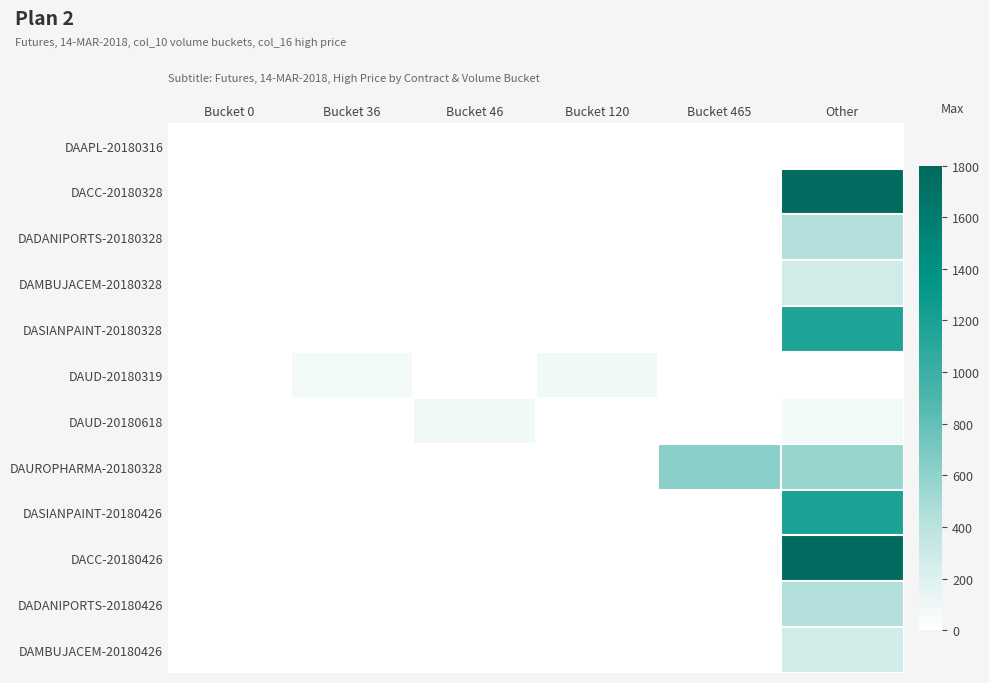

Count the number of data series in this chart.

12